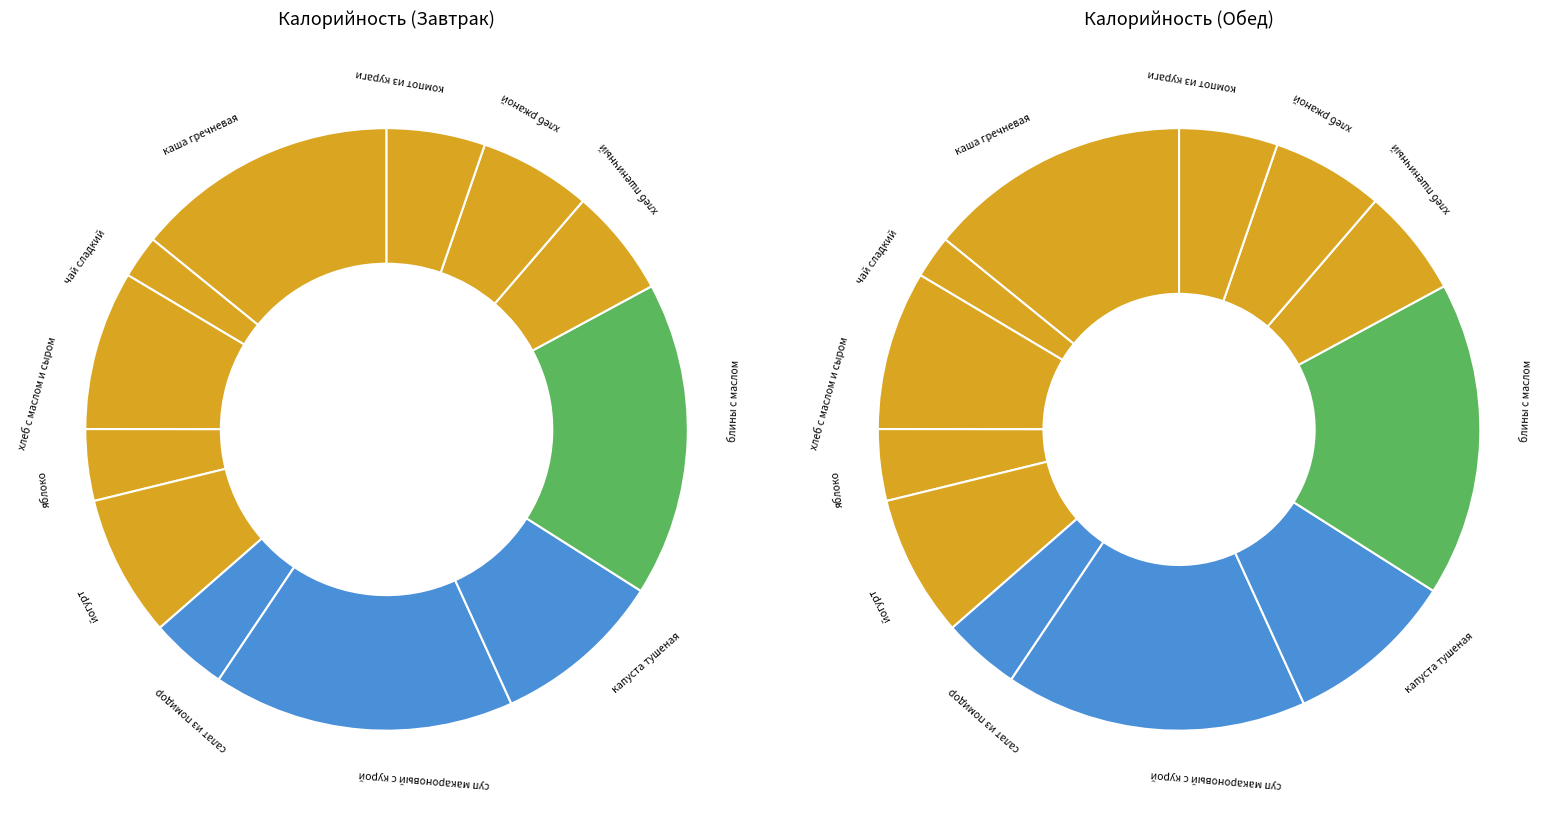

What percentage is the хлеб ржаной slice, to the nearest percent?

6%